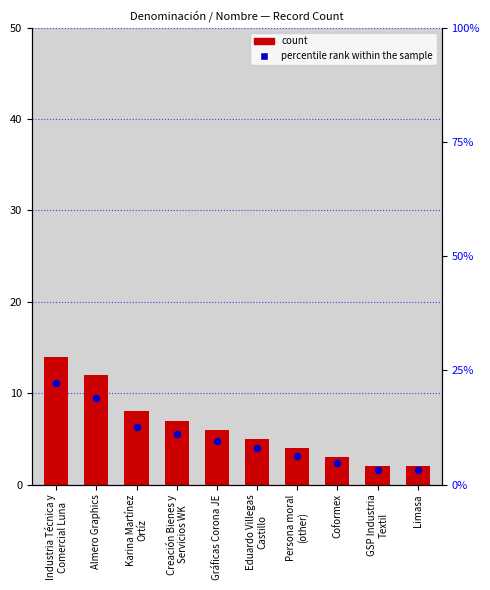

At how many categories does at least one series exceed 16?

2